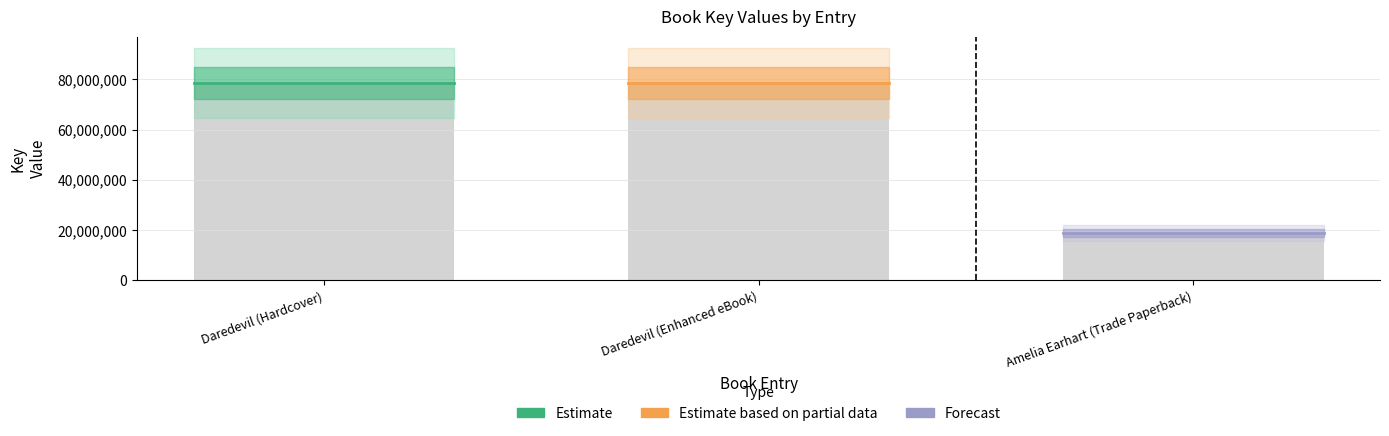

What is the approximate value at Amelia Earhart (Trade Paperback), to the nearest 100?

18799200